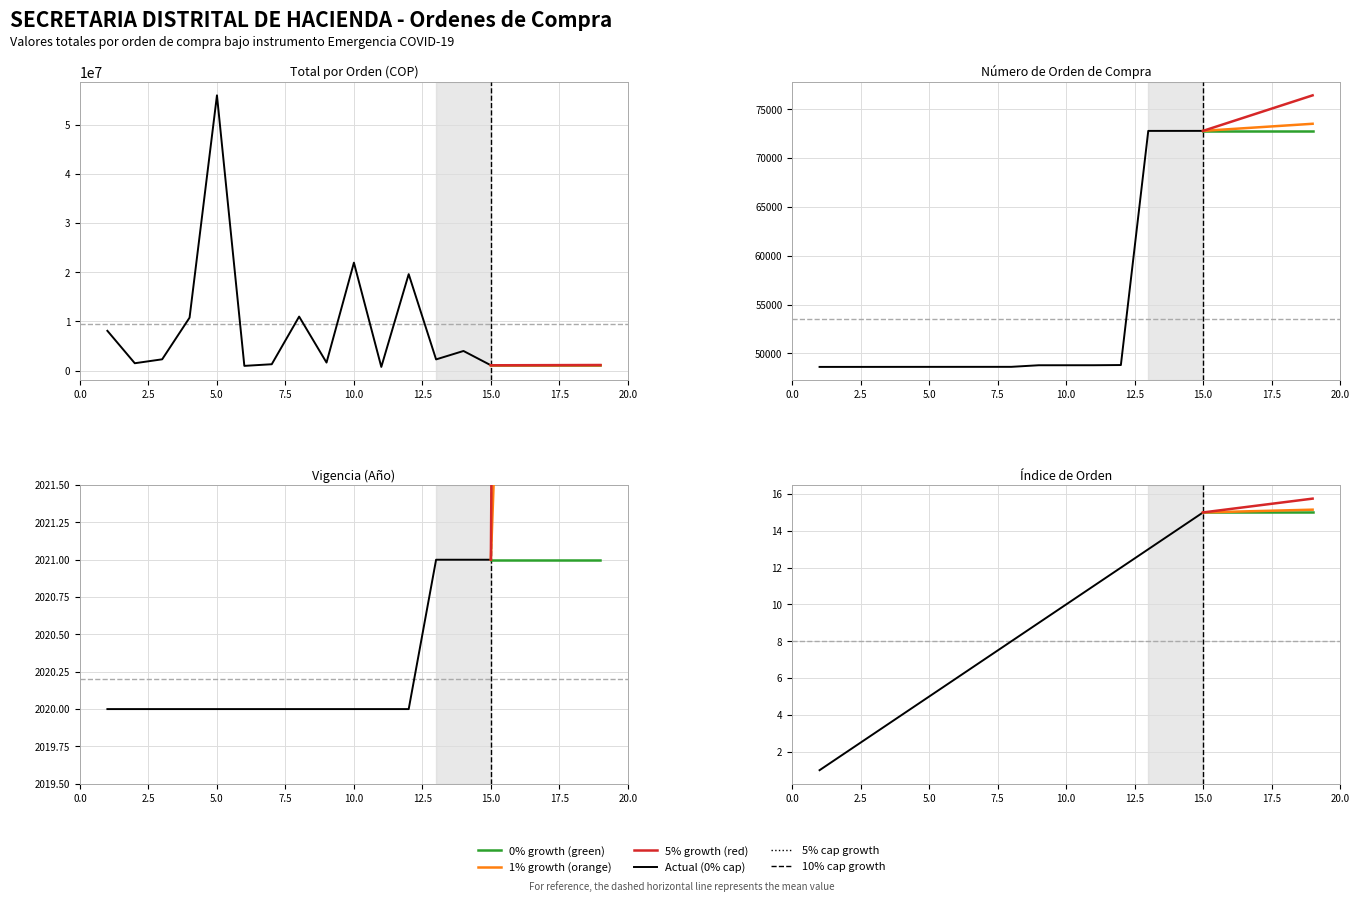

What is the approximate value of Vigencia at 15.0?

2021.0